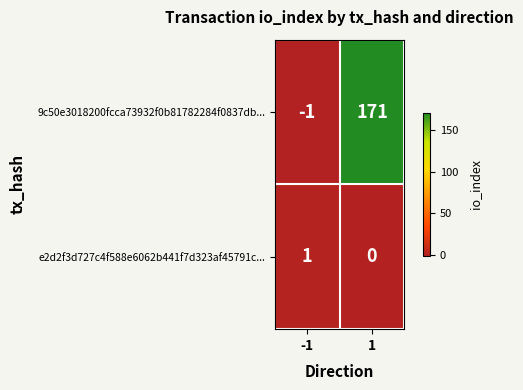

At how many categories does at least one series exceed 23?

1